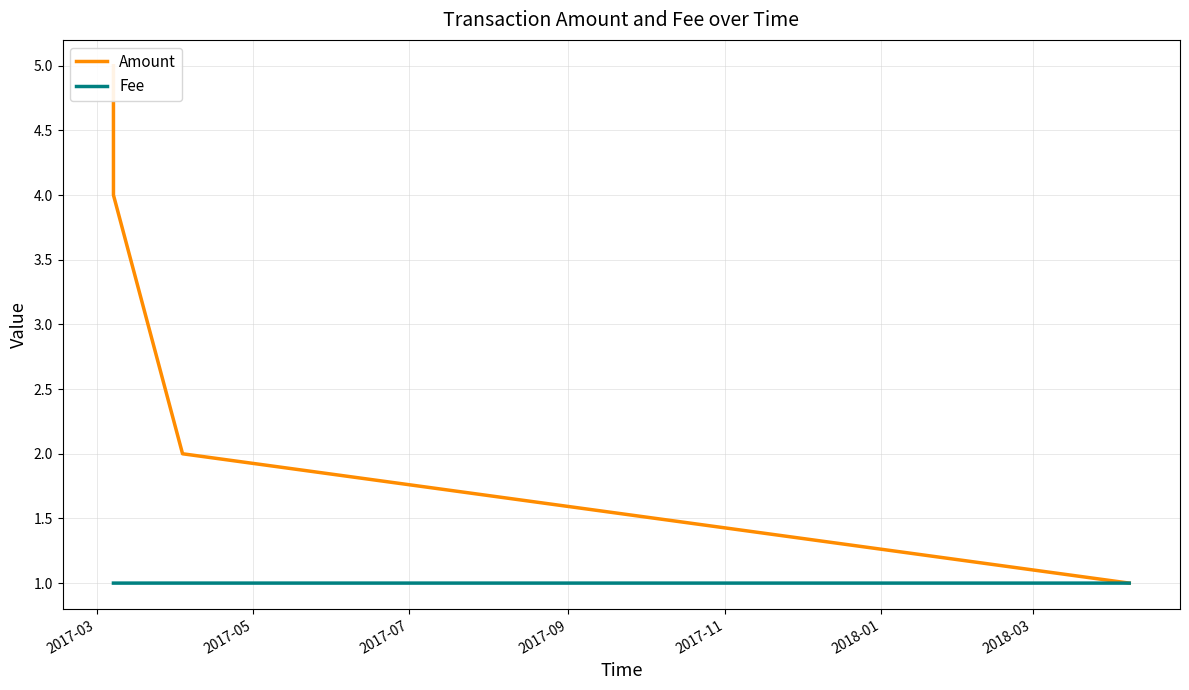

How many data points in Amount are above 4?

1